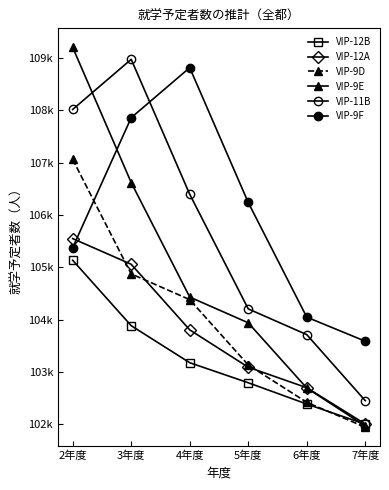

How many VIP-9E values are between 102691 and 106619?

4